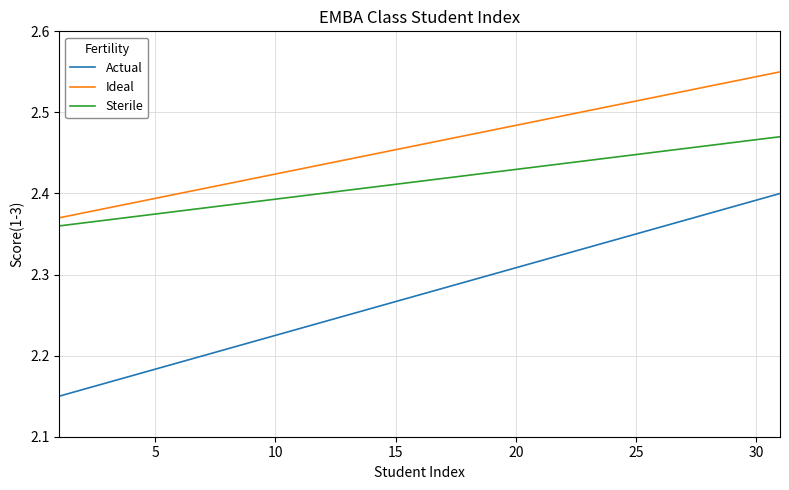

True or false: Actual and Sterile intersect in this chart.

False